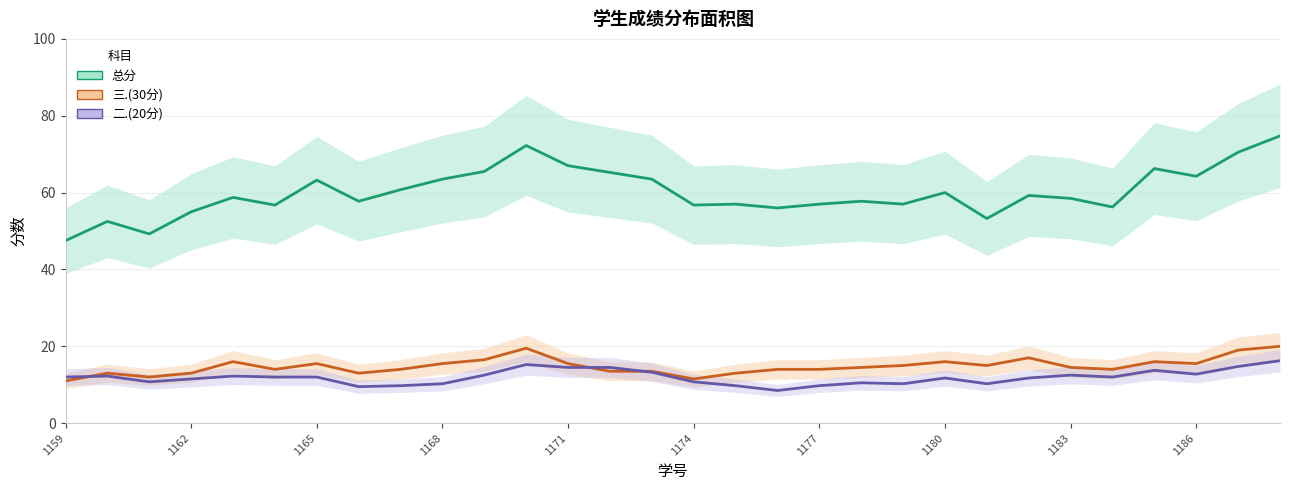

Is it true that 二.(20分) equals 2.8 at 1162?

False